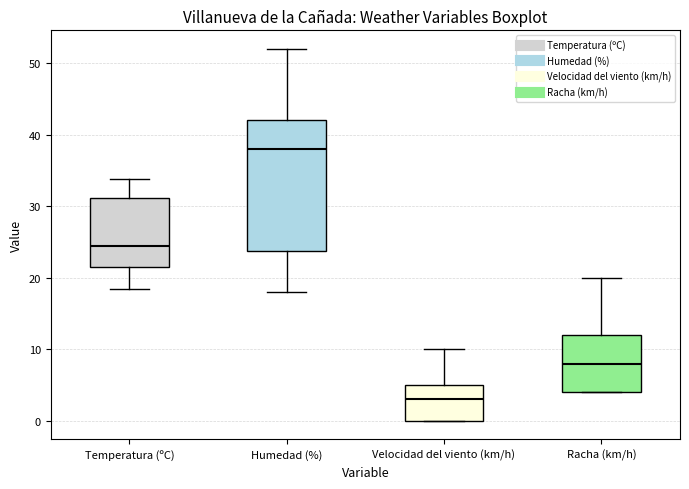

Where is the upper edge of the box for Racha (km/h) on the y-axis? The values are not printed on the chart, so give them approximately, as read against the axis.

12